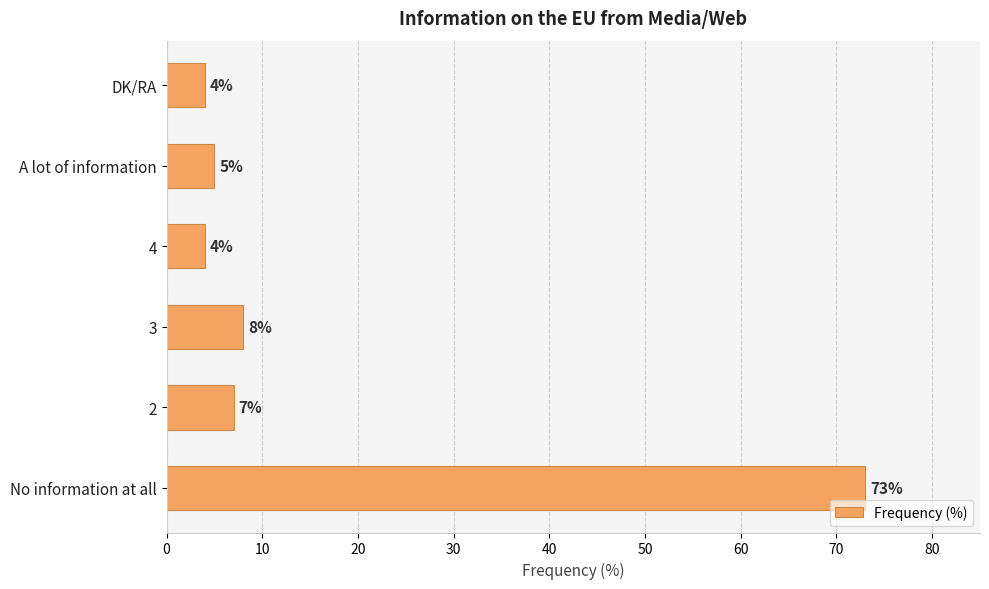

What is the greatest value displayed?

73